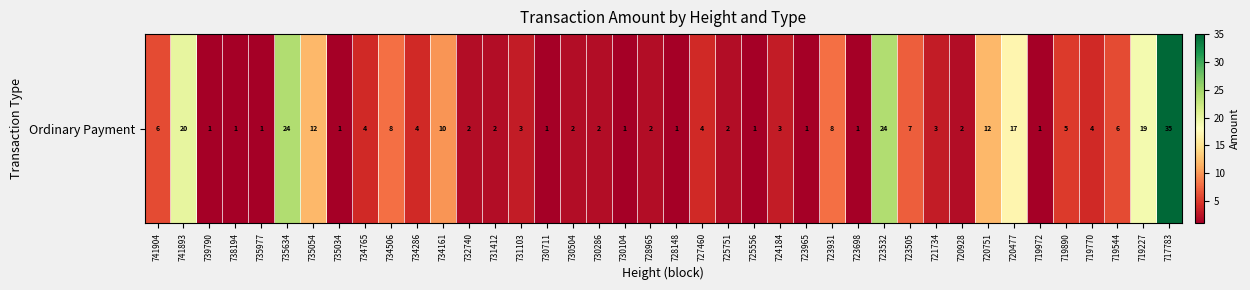

What is the minimum value shown in the chart?

1